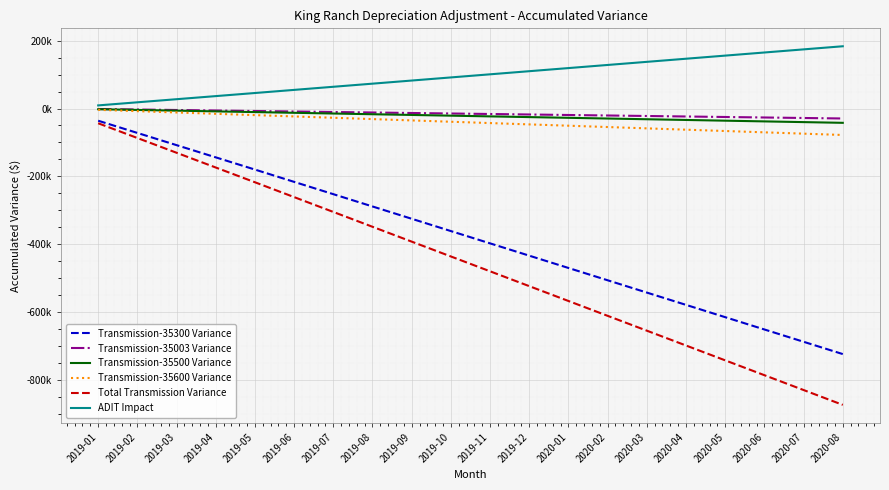

At which label does Total Transmission Variance first exceed -435847?

2019-01